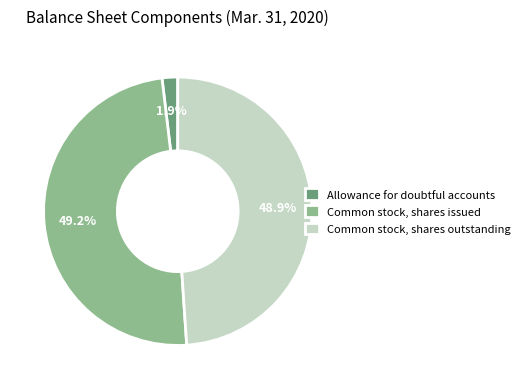

Do Common stock, shares issued and Common stock, shares outstanding together represent more than half of the pie?

Yes